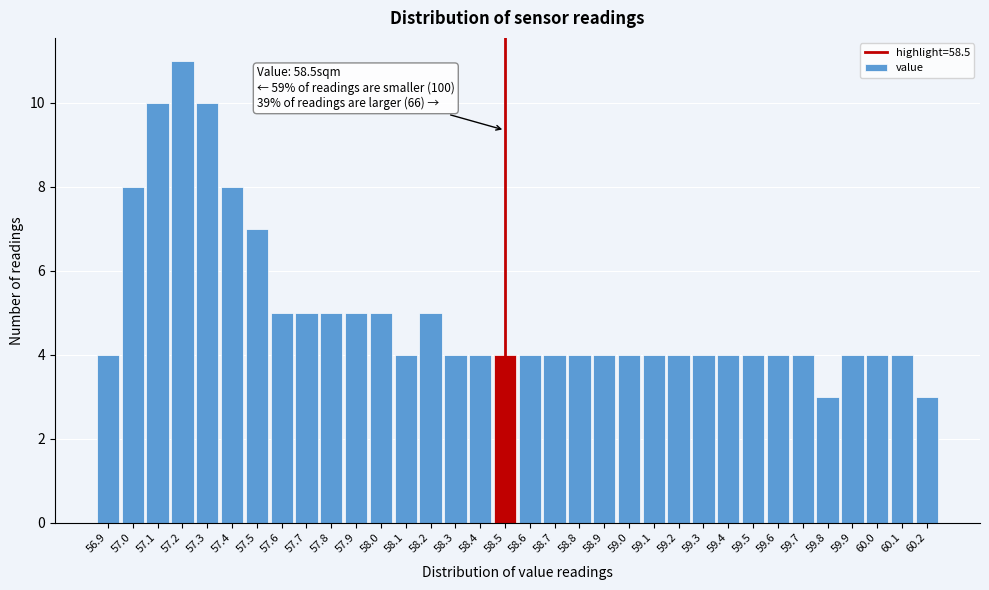

Which range on the x-axis has the tallest bar?

57.15 to 57.25